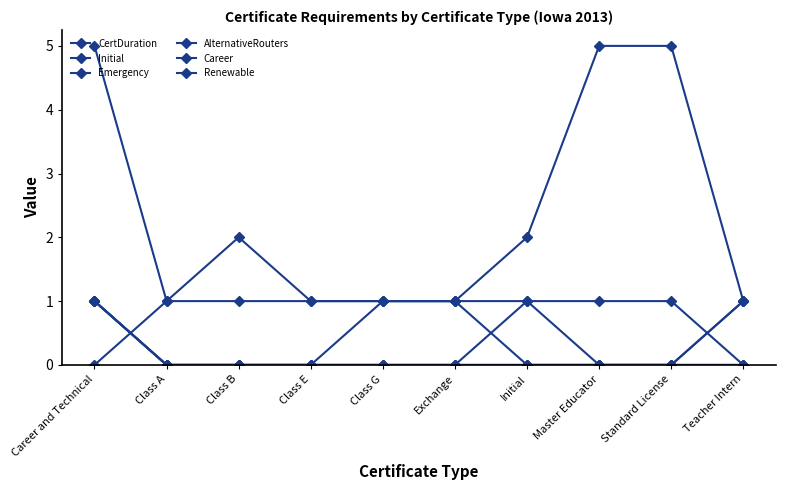

Does the chart display data point markers on the line(s)?

Yes